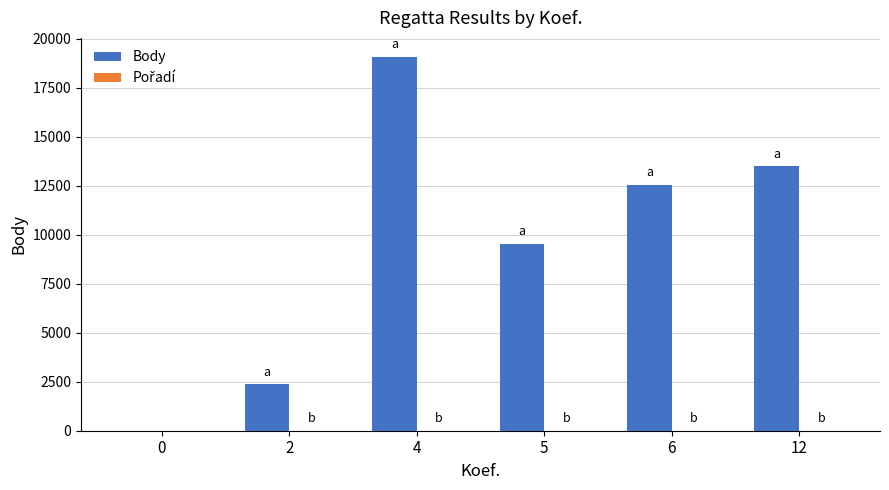

Where does the Body series first go above 12542?

4